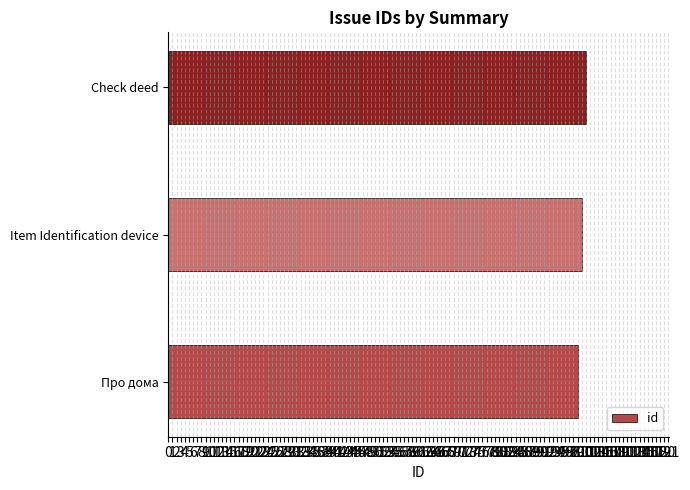

What value does the data have at Про дома?

99